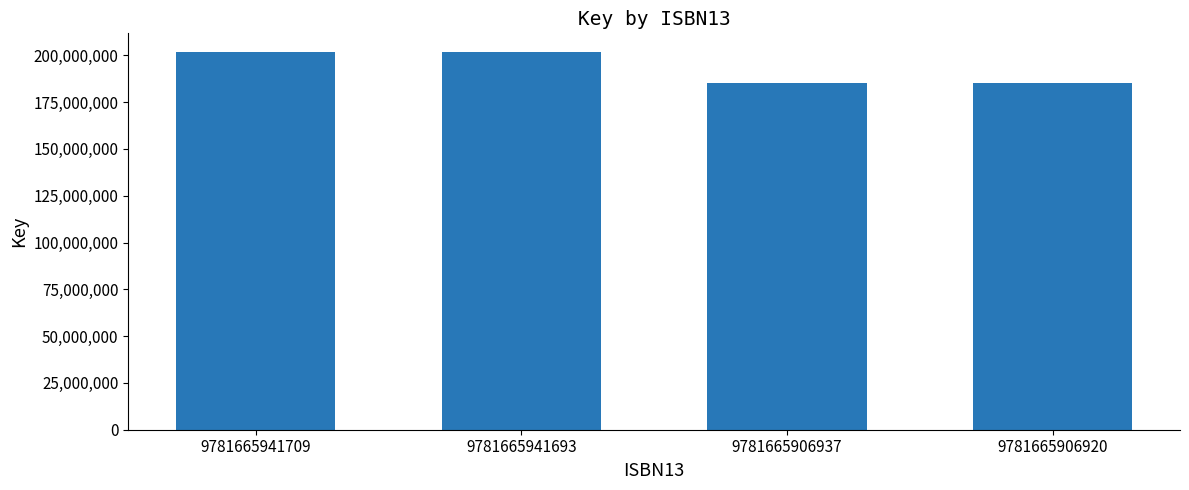

What is the difference between the values at 9781665906937 and 9781665941709?

16422519